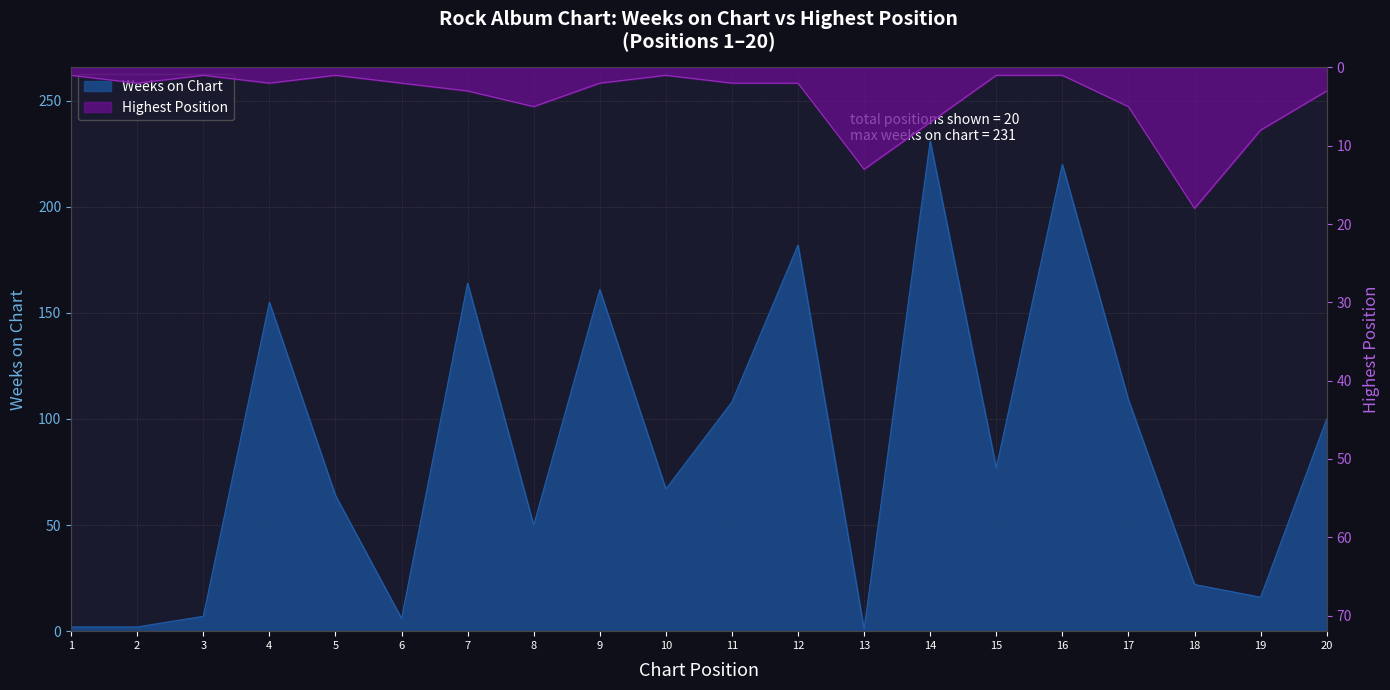

At how many categories does at least one series exceed 226?

1